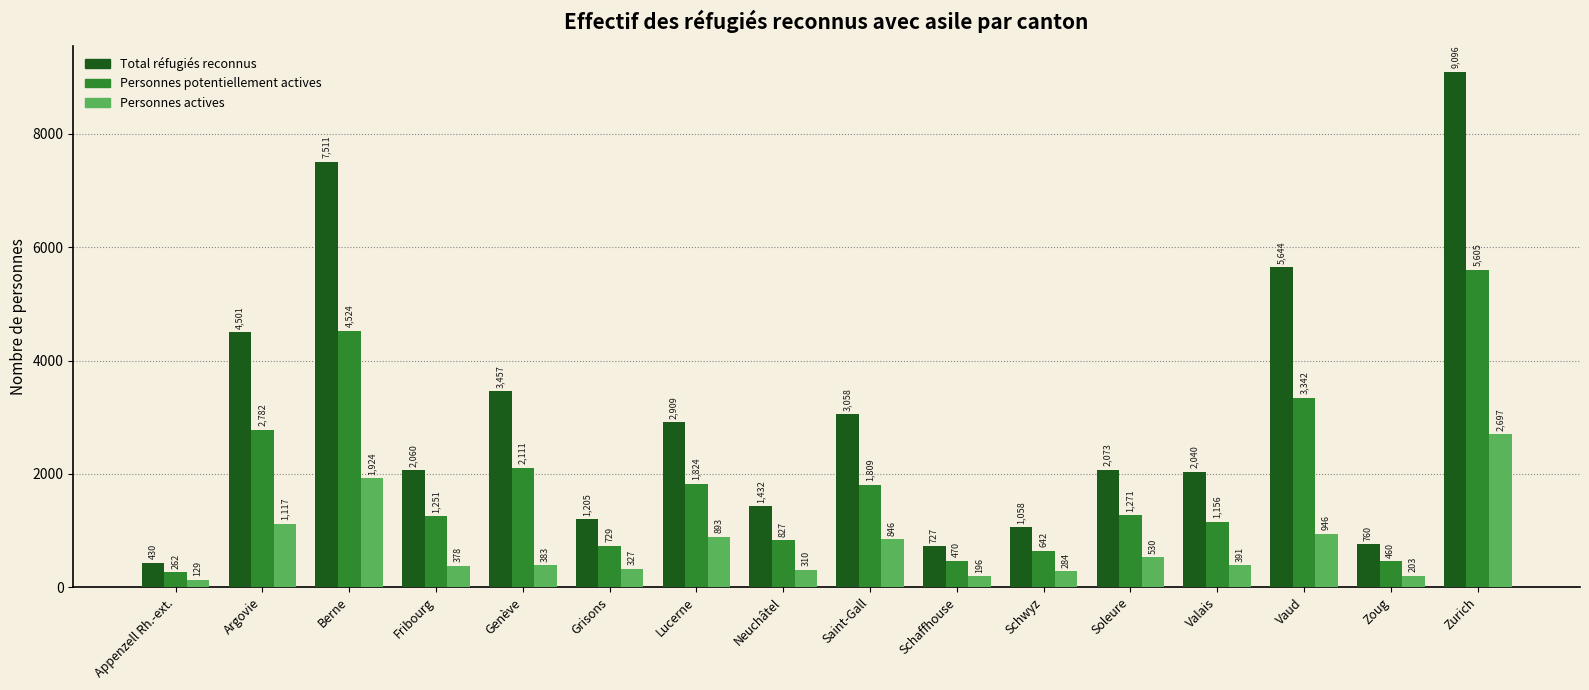

What is the label of the 13th bar from the left?

Valais